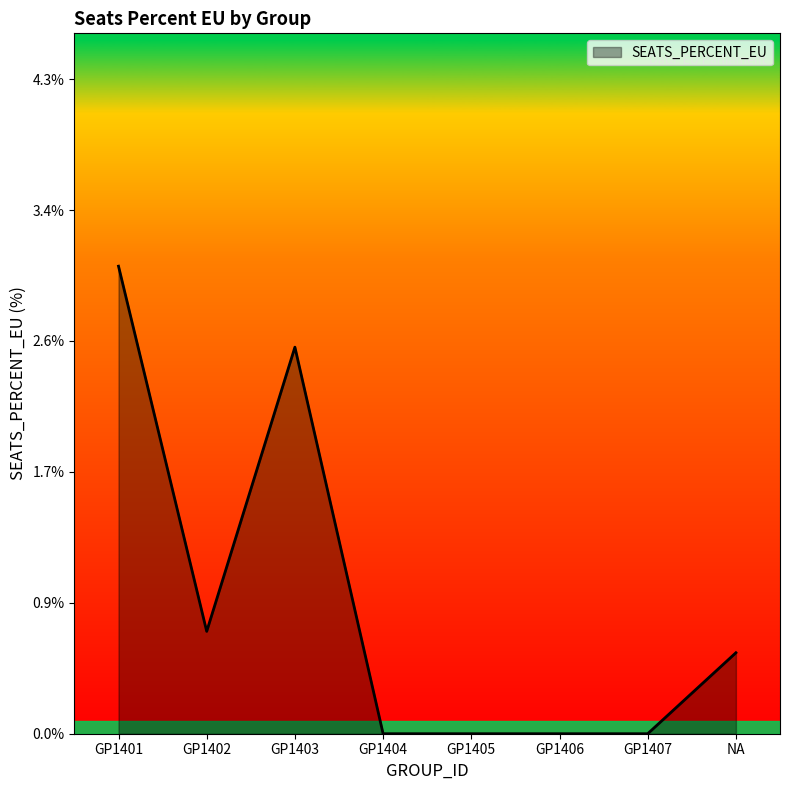

What is the approximate value at GP1402?

0.7